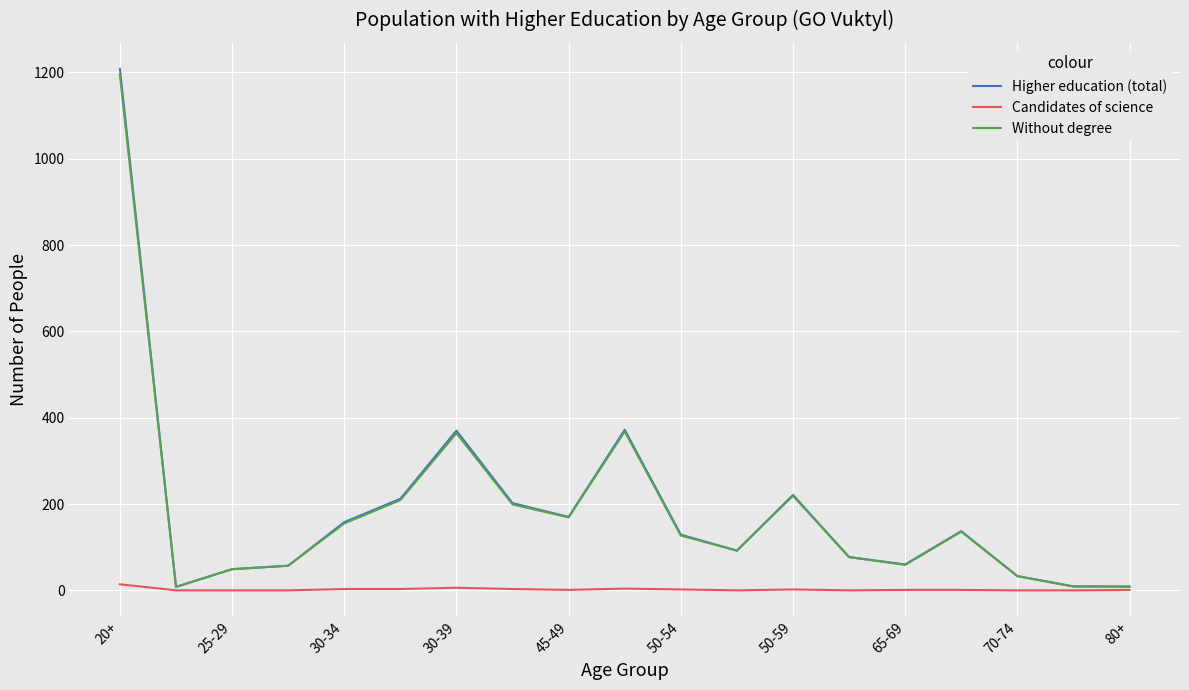

What is the greatest value displayed?

1208